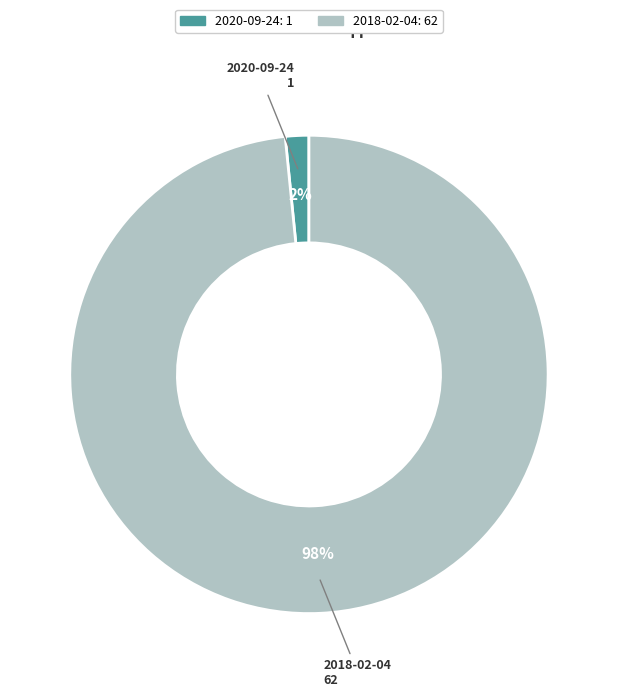

To the nearest percent, what portion does 2020-09-24 represent?

2%